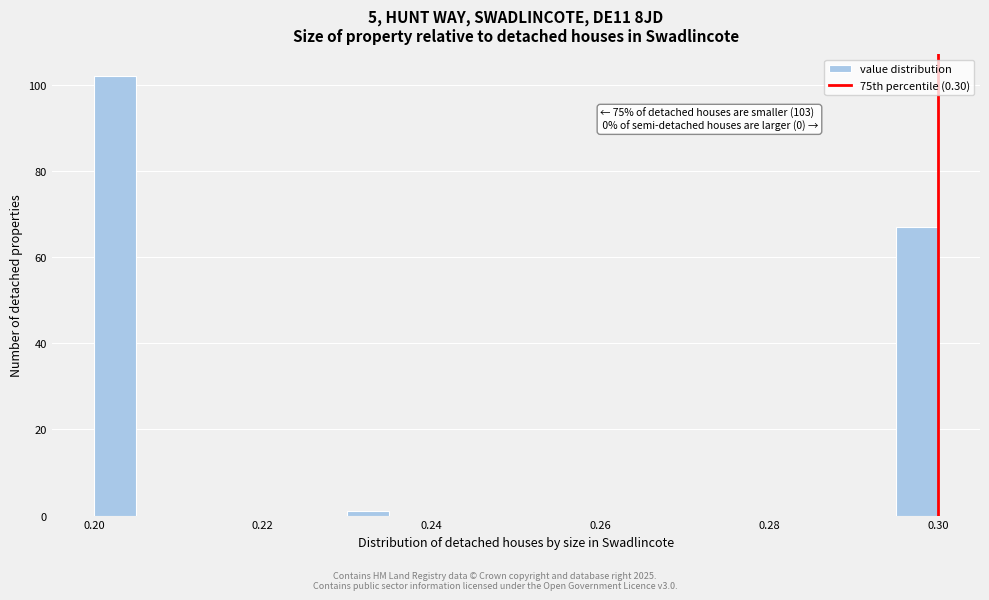

Read against the x-axis, roughly where is the centre of the tallest bar?

0.202